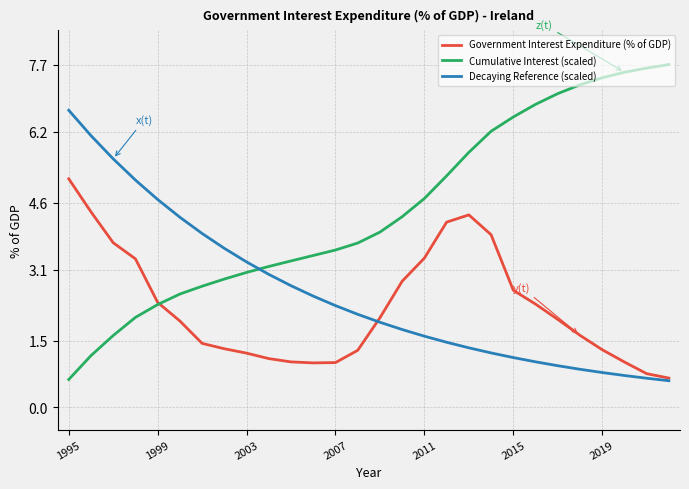

What is the minimum value for Cumulative Interest (scaled)?

0.6